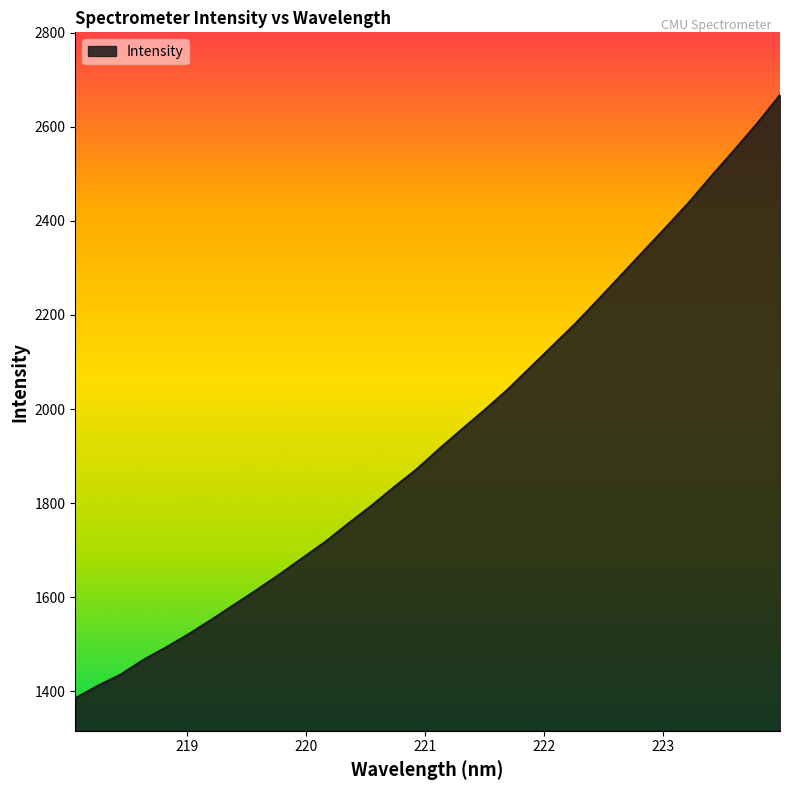

What is the difference between the maximum and minimum values?

1282.2